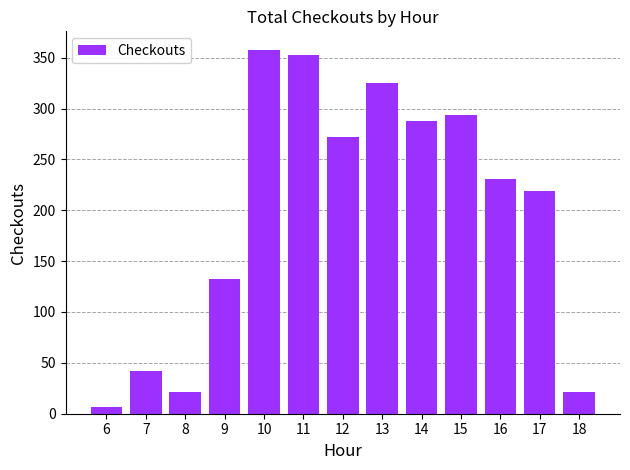

Reading left to right, transcribe all the data shown in this chart.

6=7	7=42	8=21	9=132	10=358	11=353	12=272	13=325	14=288	15=294	16=231	17=219	18=21